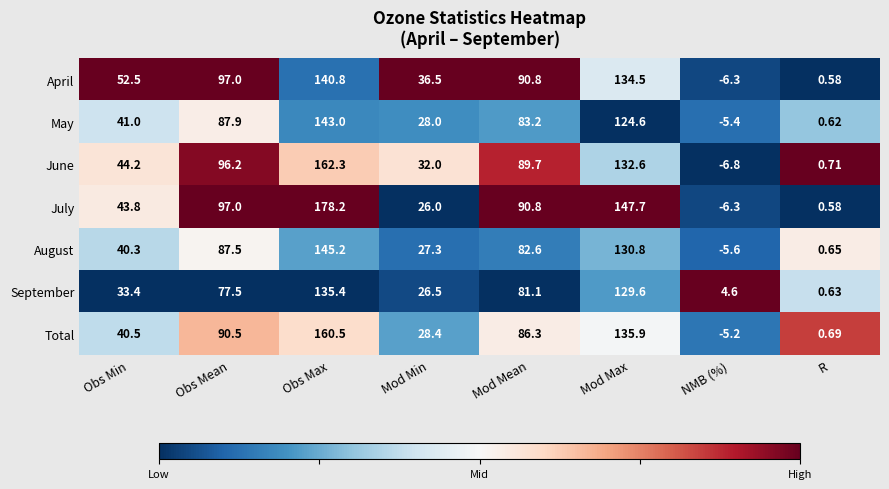

How many series are shown in this chart?

7